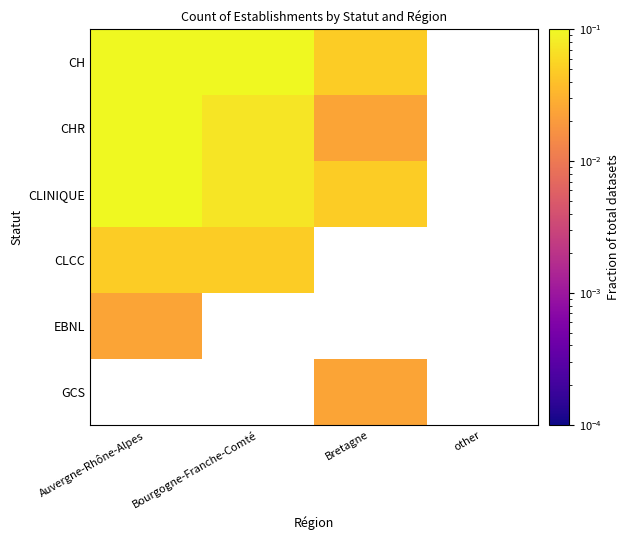

How many data points does each series have?

4